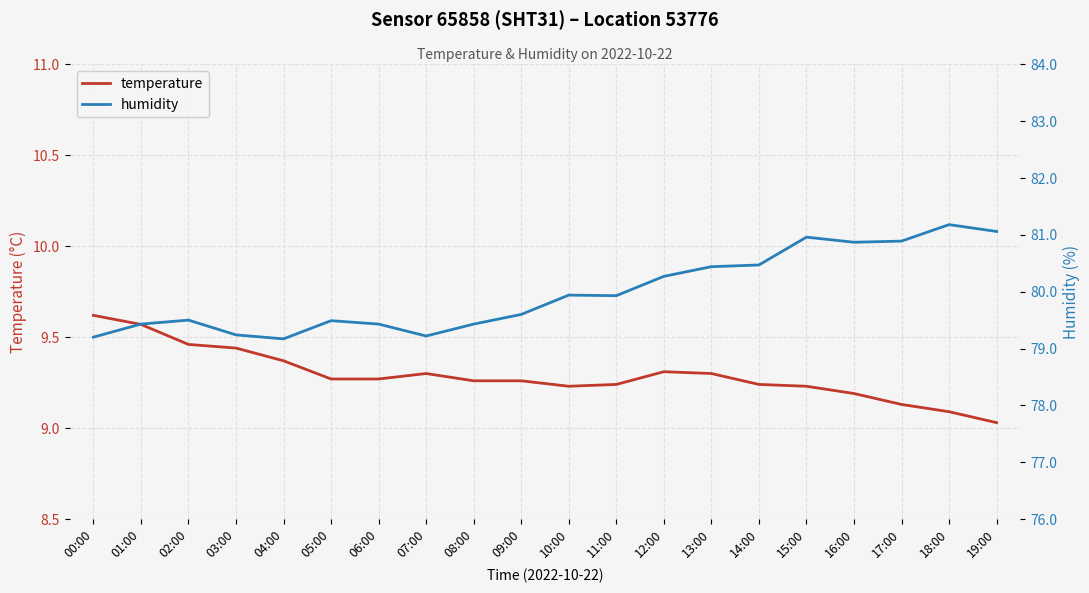

Is it true that humidity equals 79.2 at 07:00?

True